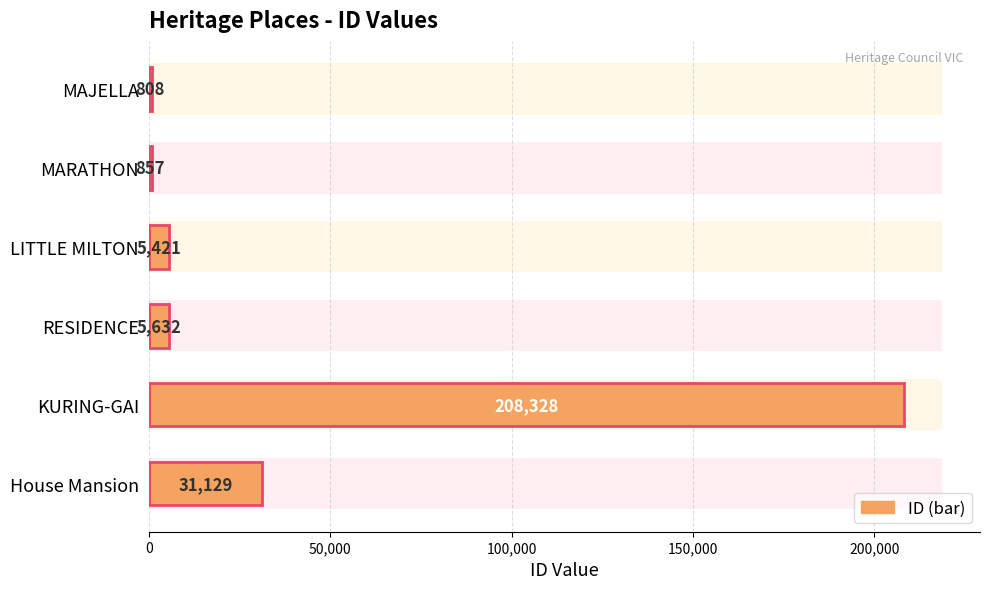

True or false: the data shows 162 at MAJELLA.

False